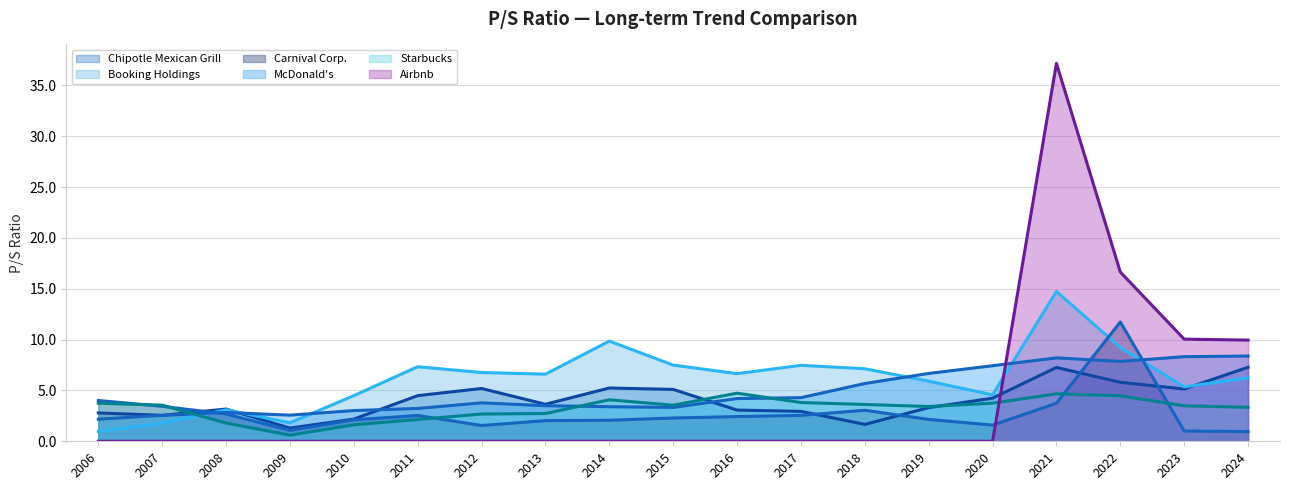

Which series has the largest total across all categories?

Booking Holdings (line)